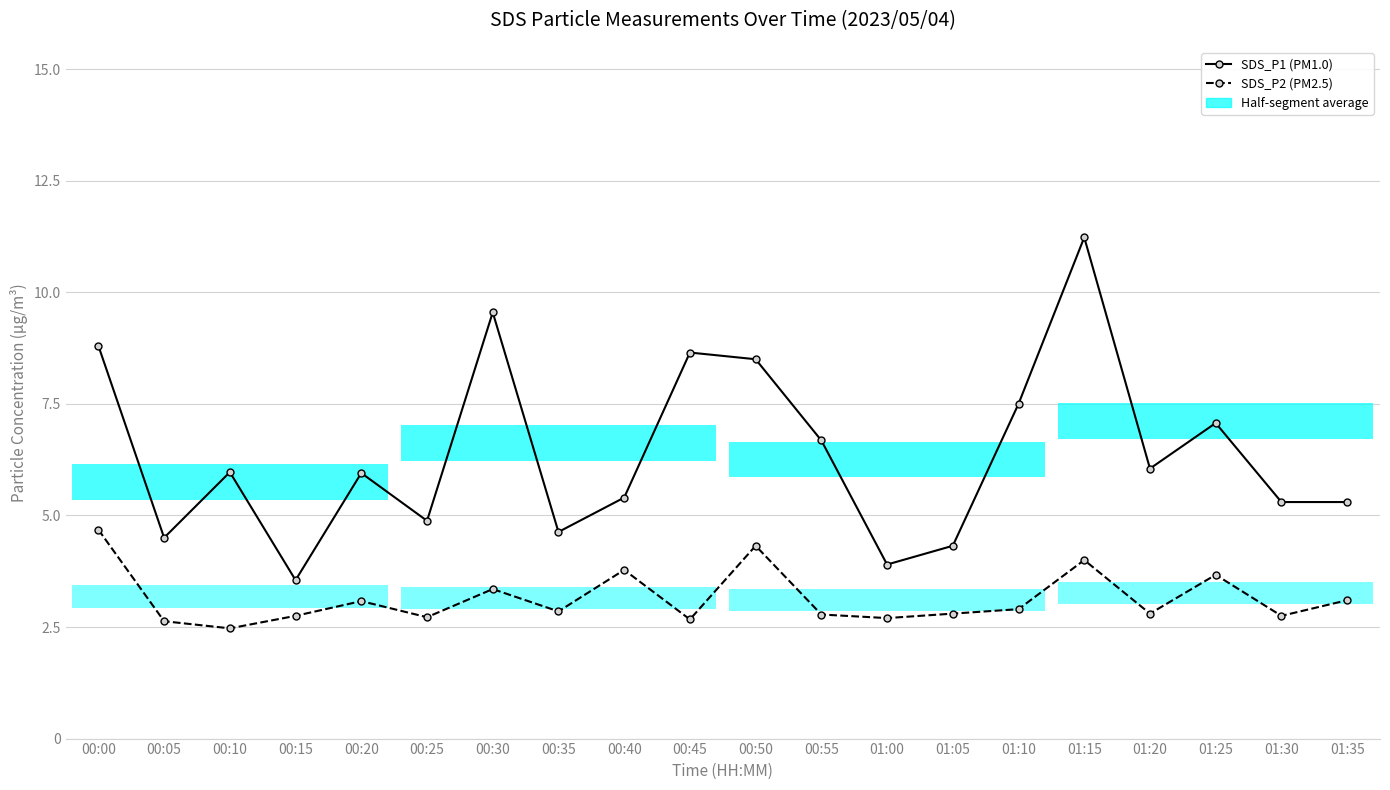

Between 00:50 and 01:00, which series saw the biggest shift?

SDS_P1 (PM1.0)